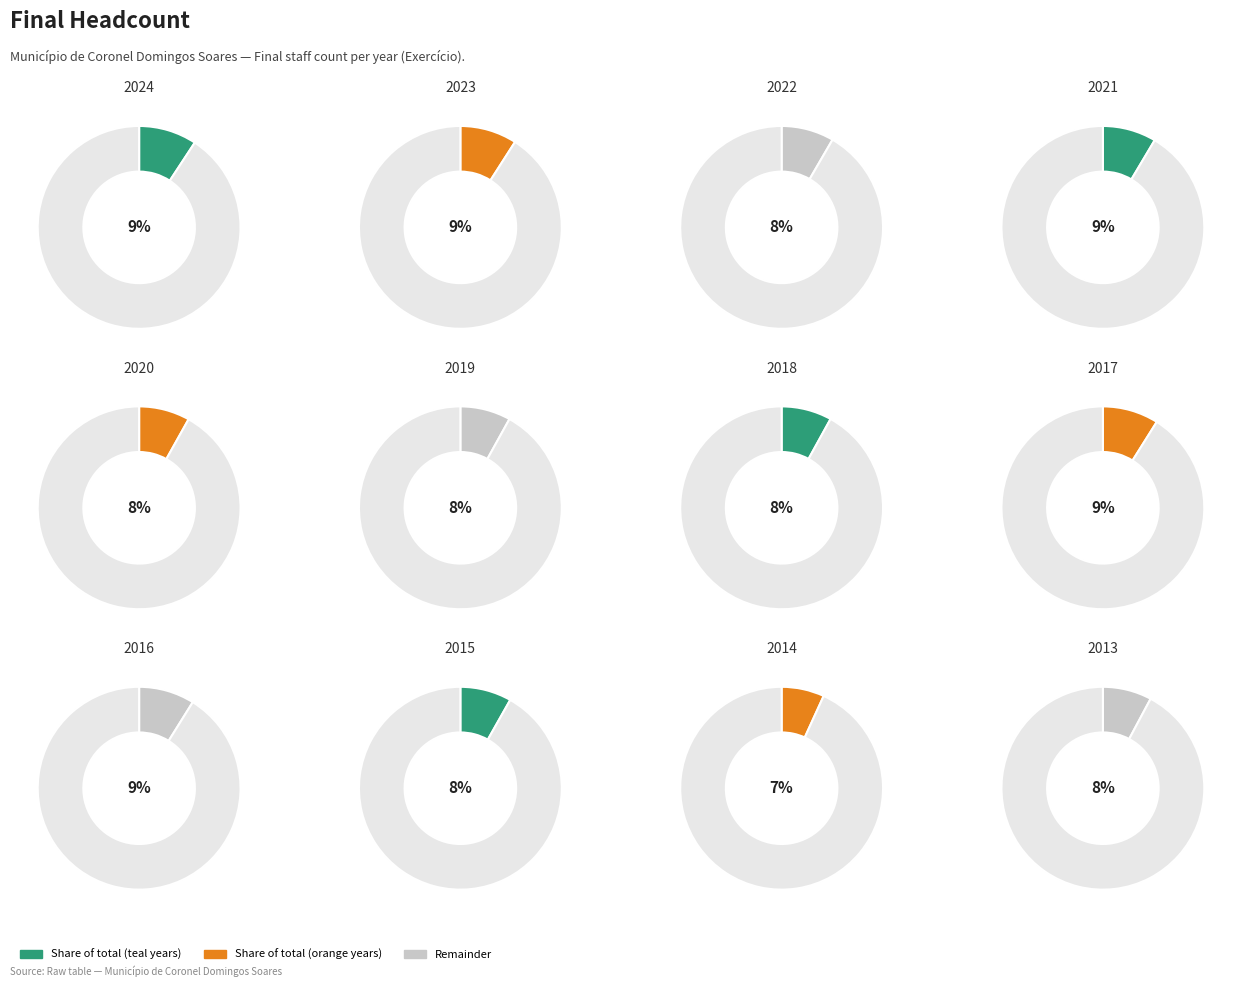

True or false: 2018 accounts for 8% of the total.

True